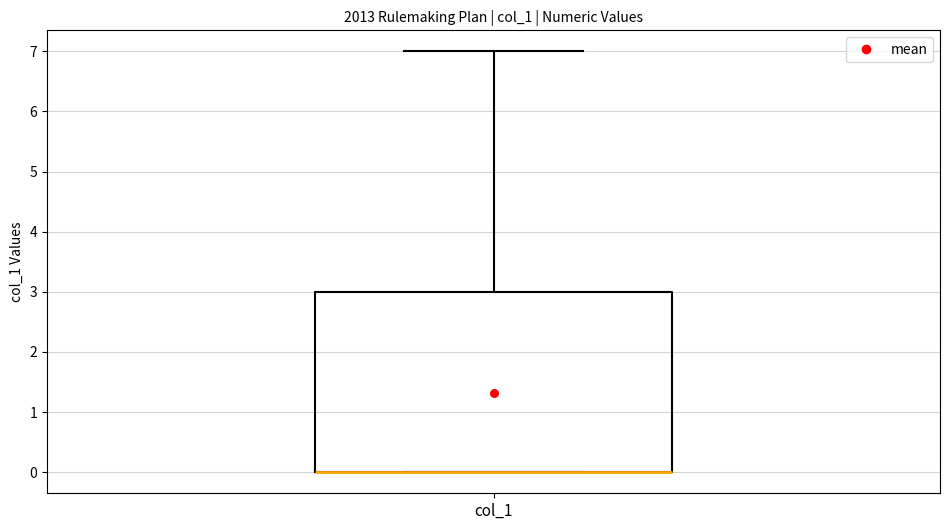

Where does the upper whisker of the box for col_1 end on the y-axis? The values are not printed on the chart, so give them approximately, as read against the axis.

7